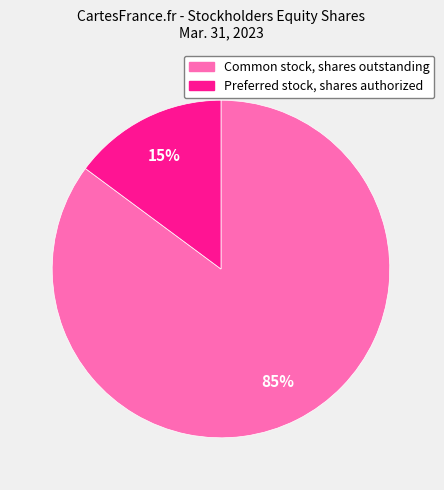

Rank the categories by value from lowest to highest.

Preferred stock, shares authorized, Common stock, shares outstanding